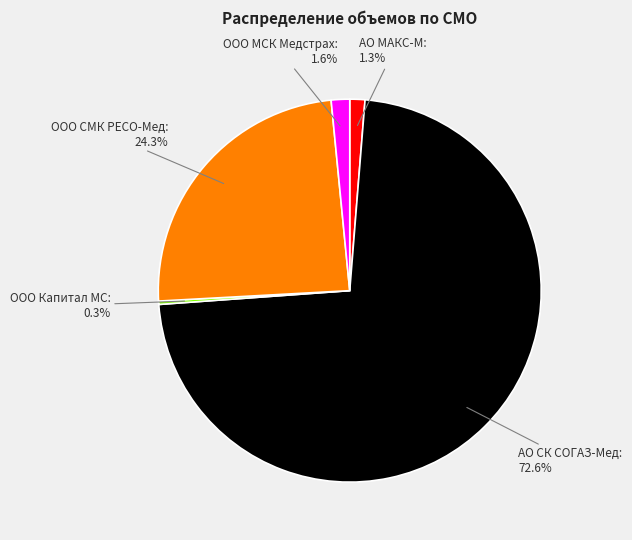

What is the smallest slice in the pie chart?

ООО Капитал МС